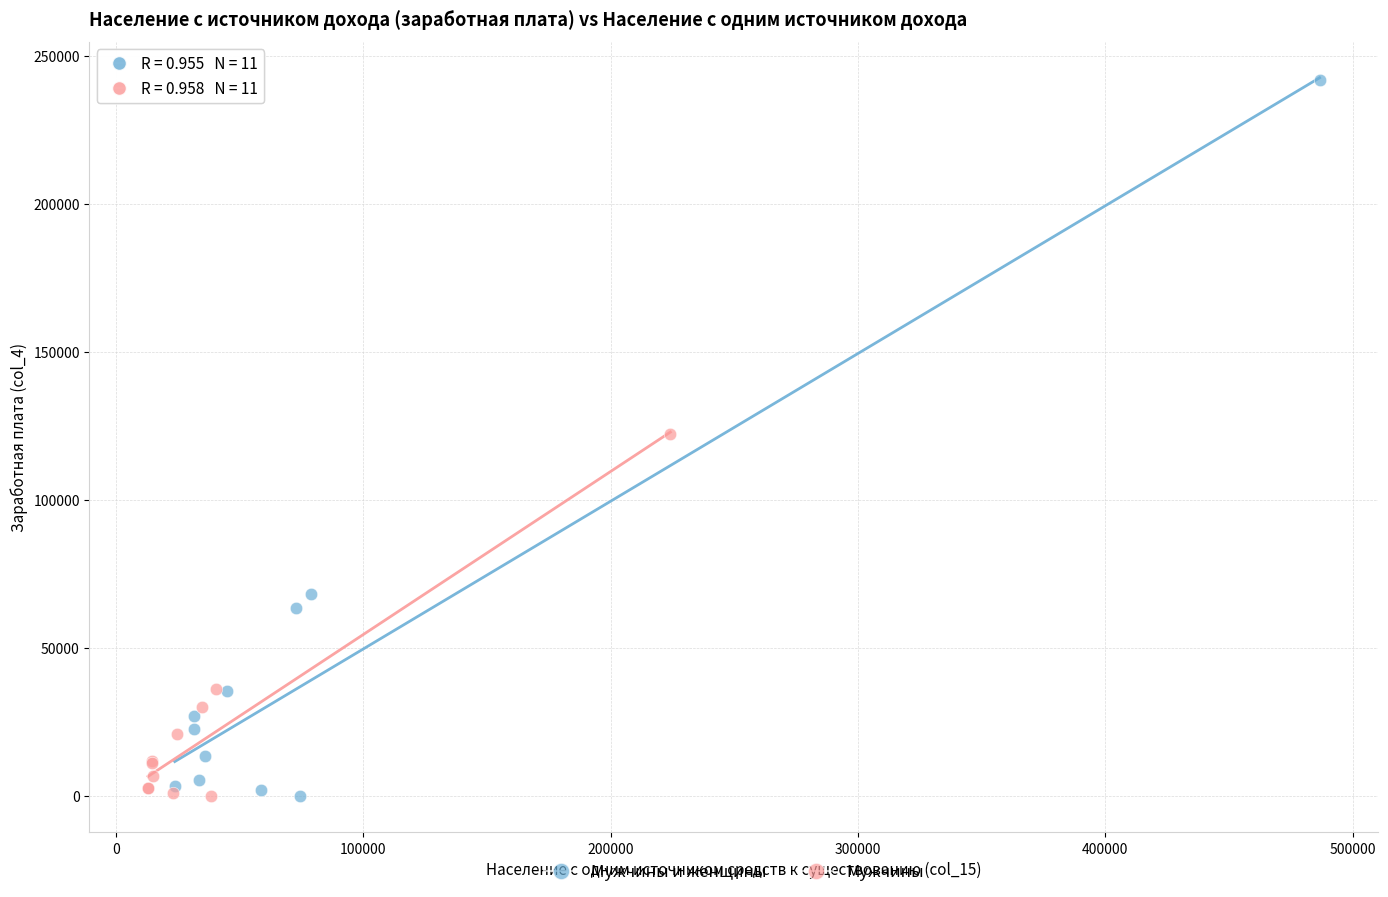

What are all the series names shown in the legend?

Мужчины и женщины, Мужчины